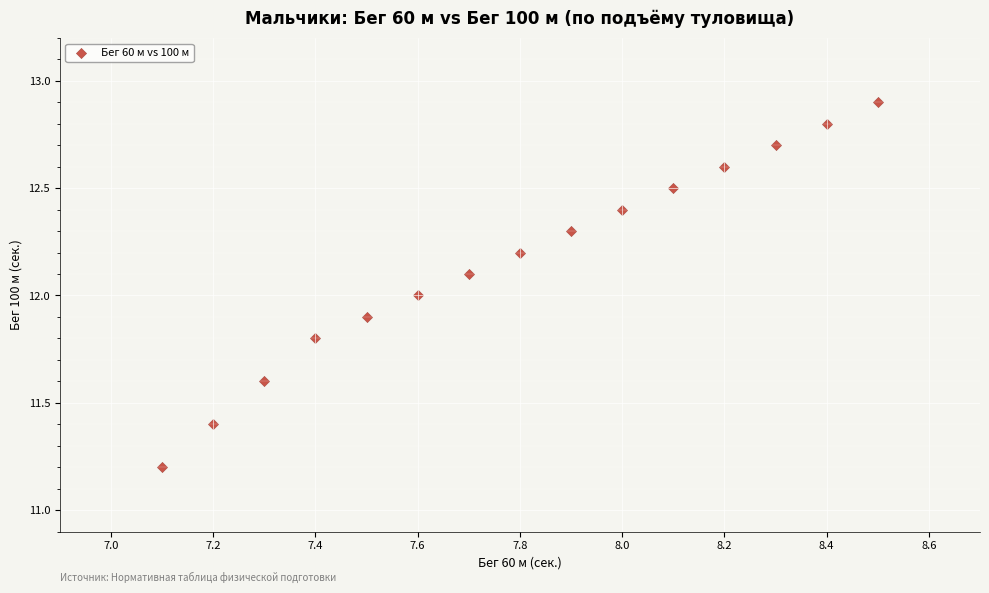

What is the range of X values (max minus min)?

1.4